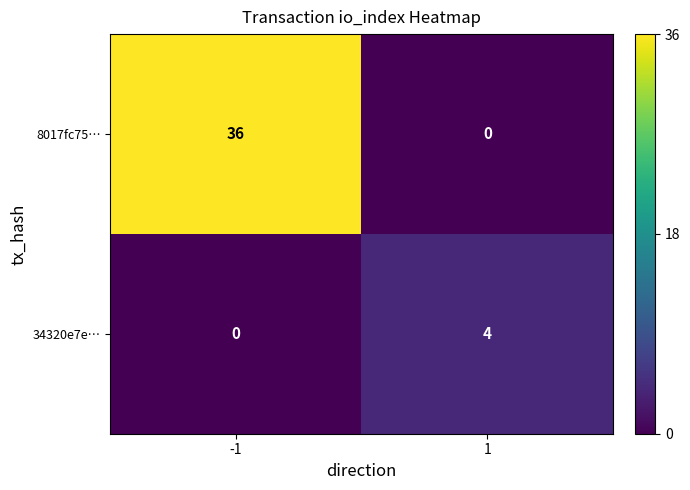

Rank the series at 1 from highest to lowest value.

34320e7e…, 8017fc75…